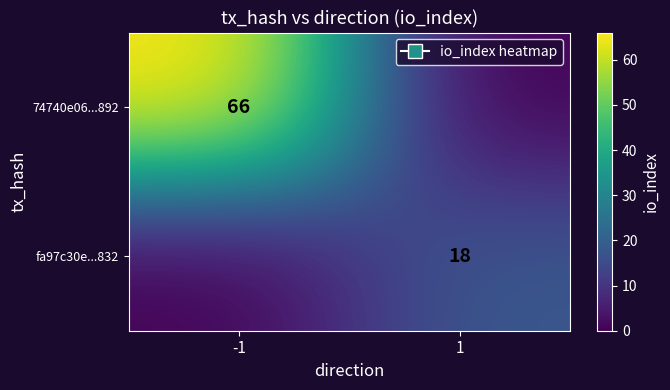

True or false: 74740e06...892 has a value of 66 at -1.

True